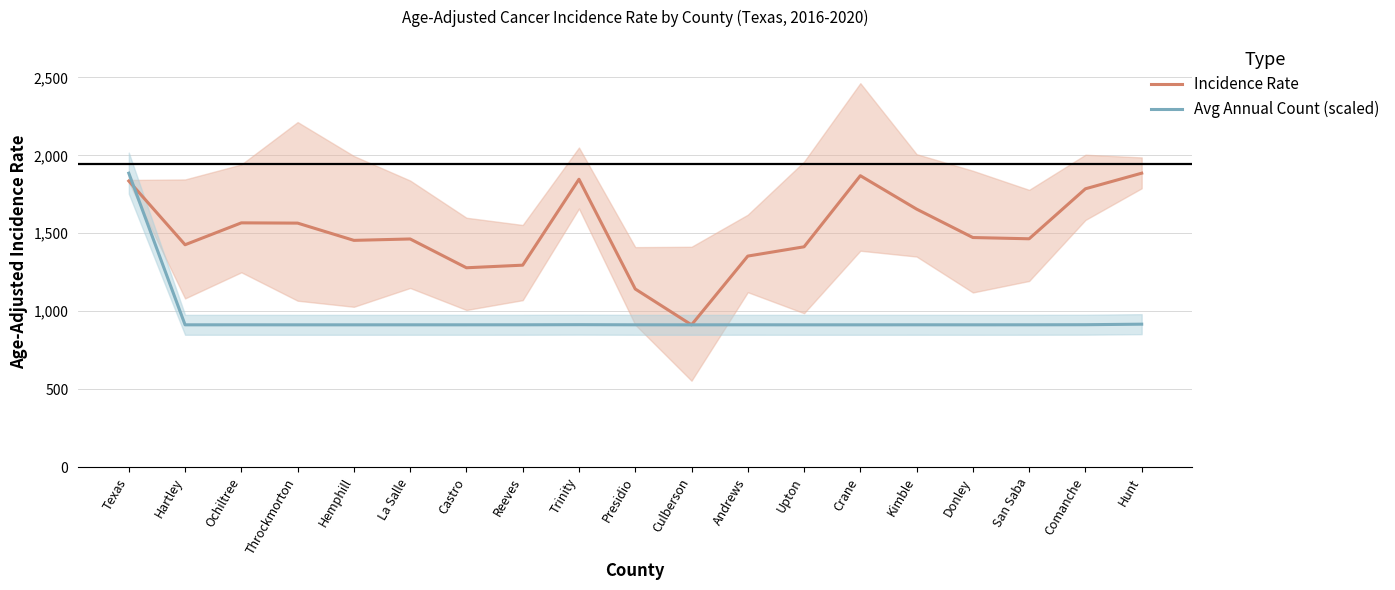

Between Kimble and San Saba, which series saw the biggest shift?

Incidence Rate